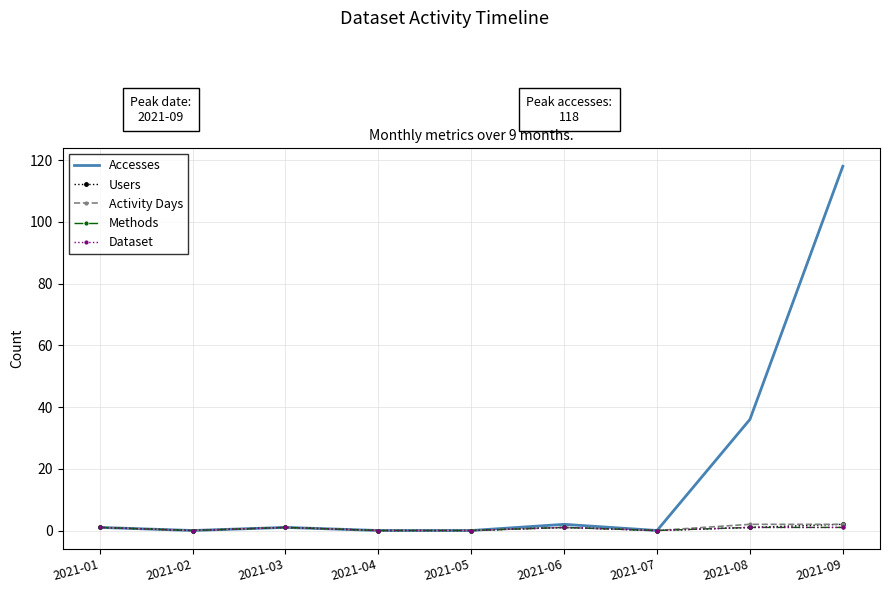

Between 2021-05 and 2021-06, which series saw the biggest shift?

Accesses